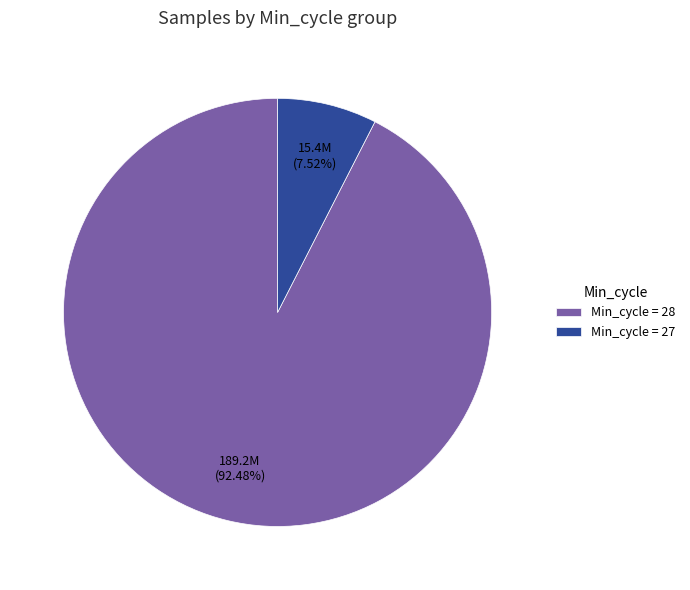

Which has a higher value, Min_cycle = 27 or Min_cycle = 28?

Min_cycle = 28